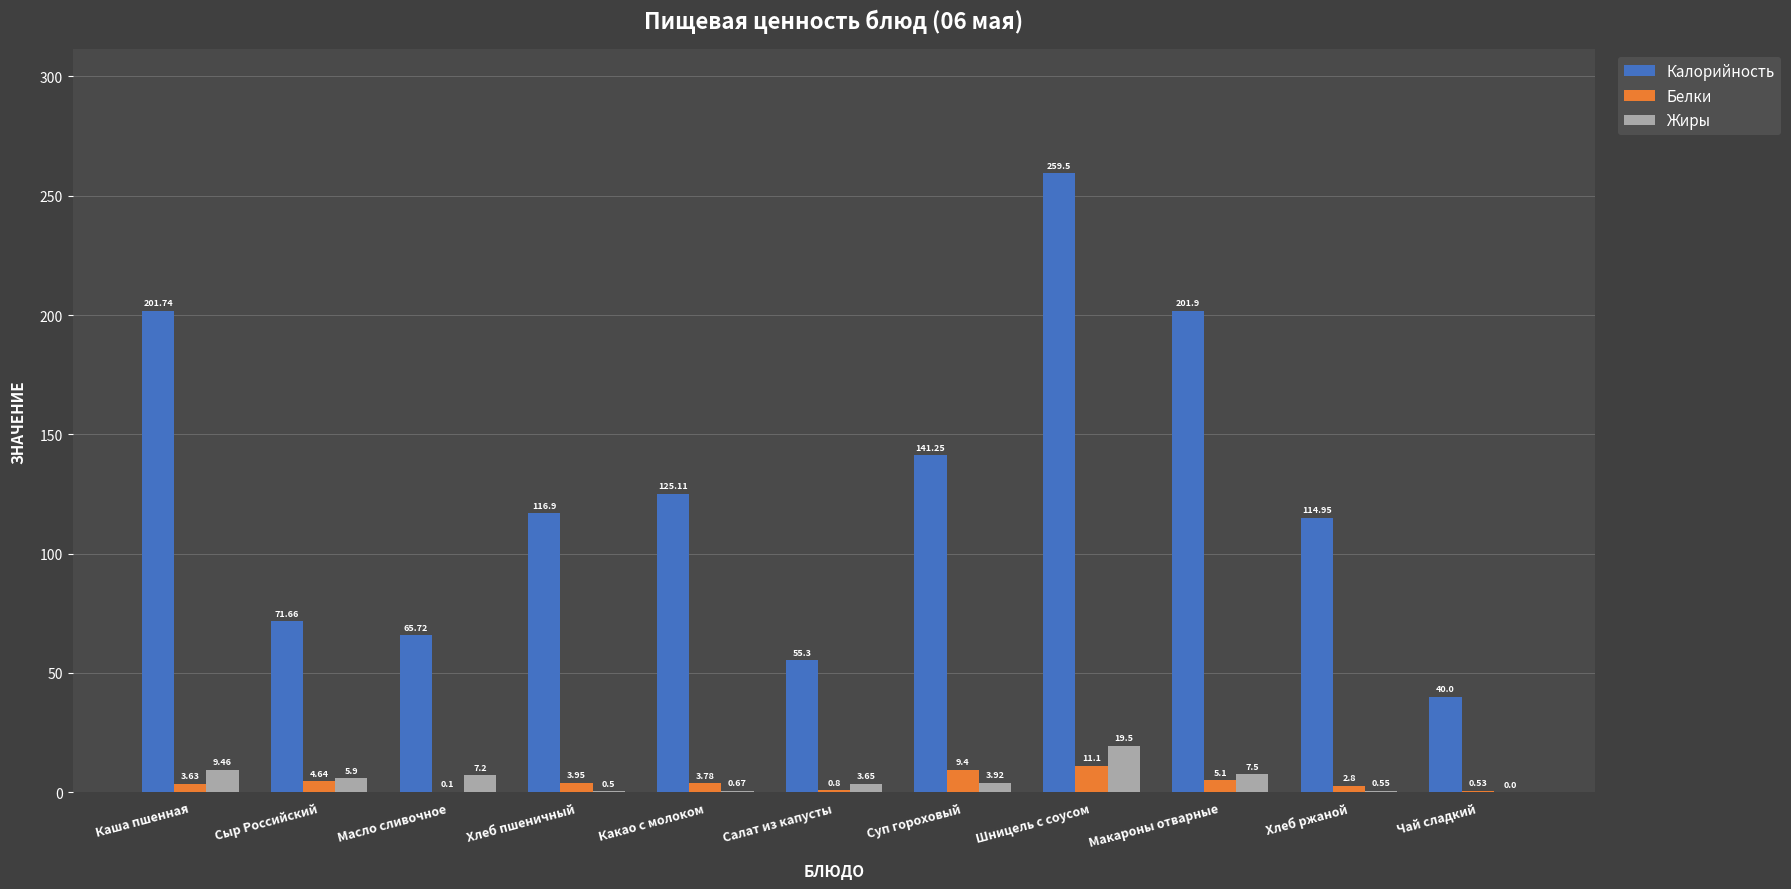

Is the value of Жиры at Чай сладкий greater than the value of Калорийность at Каша пшенная?

No